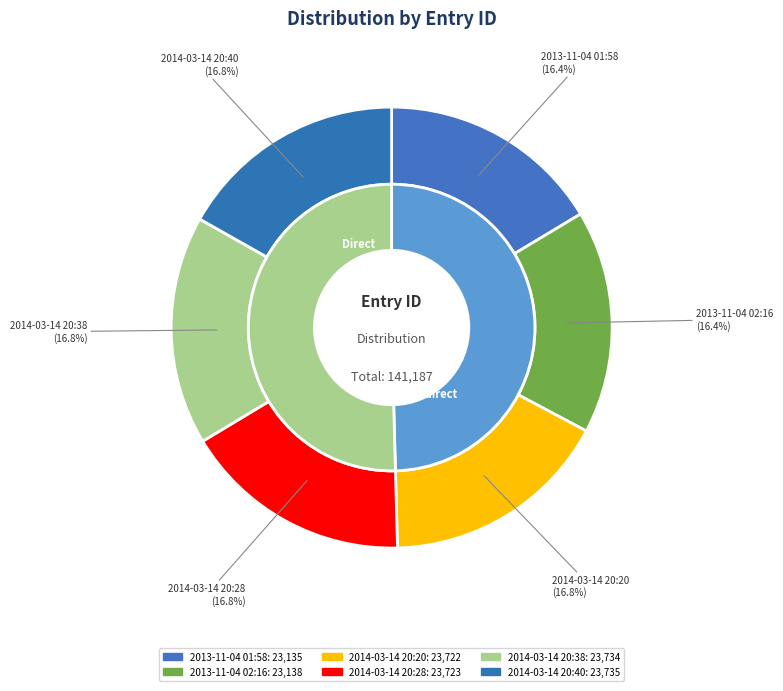

Between 2014-03-14 20:20 and 2014-03-14 20:40, which is larger?

2014-03-14 20:40